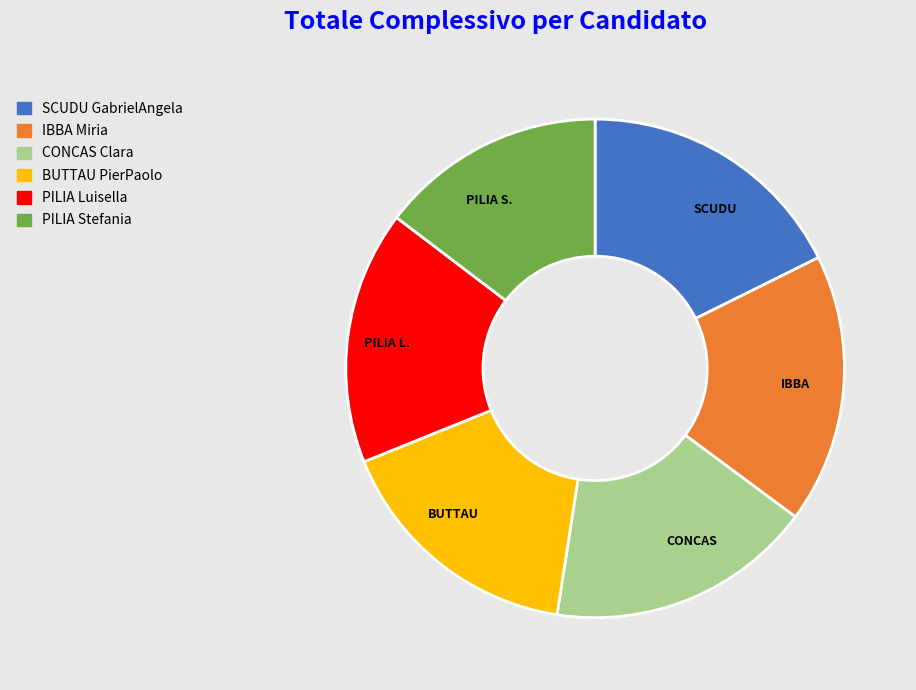

True or false: PILIA S. accounts for 7% of the total.

False